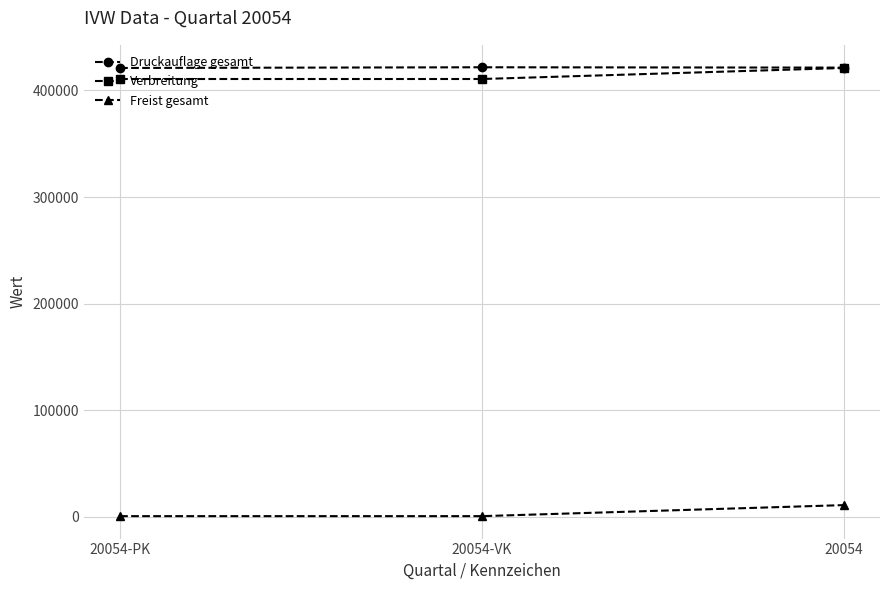

What is the approximate value of Freist gesamt at 20054?

11000